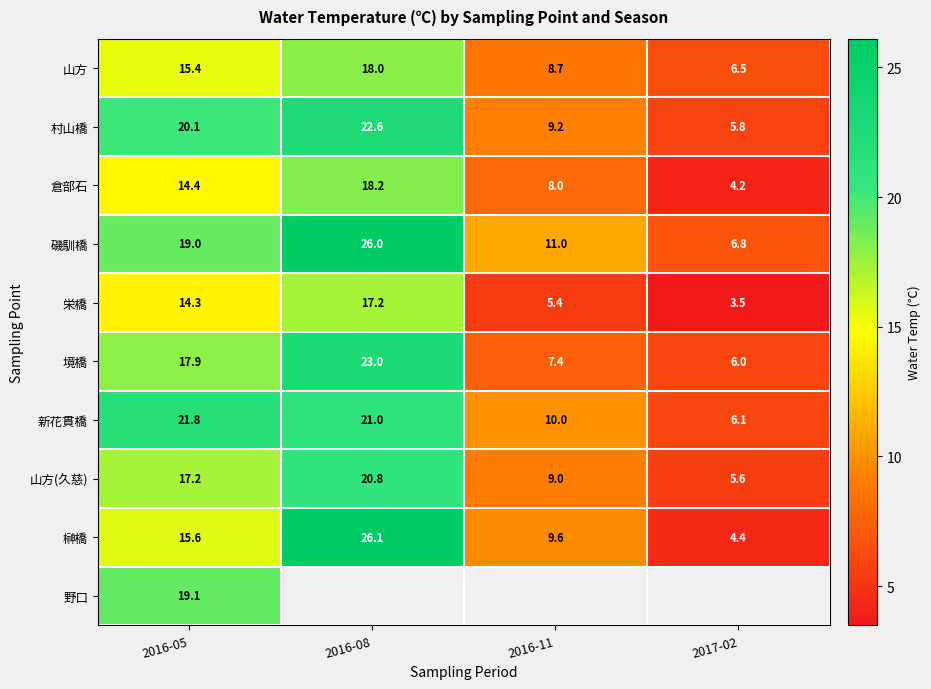

At which category is the sum across all series the highest?

2016-05